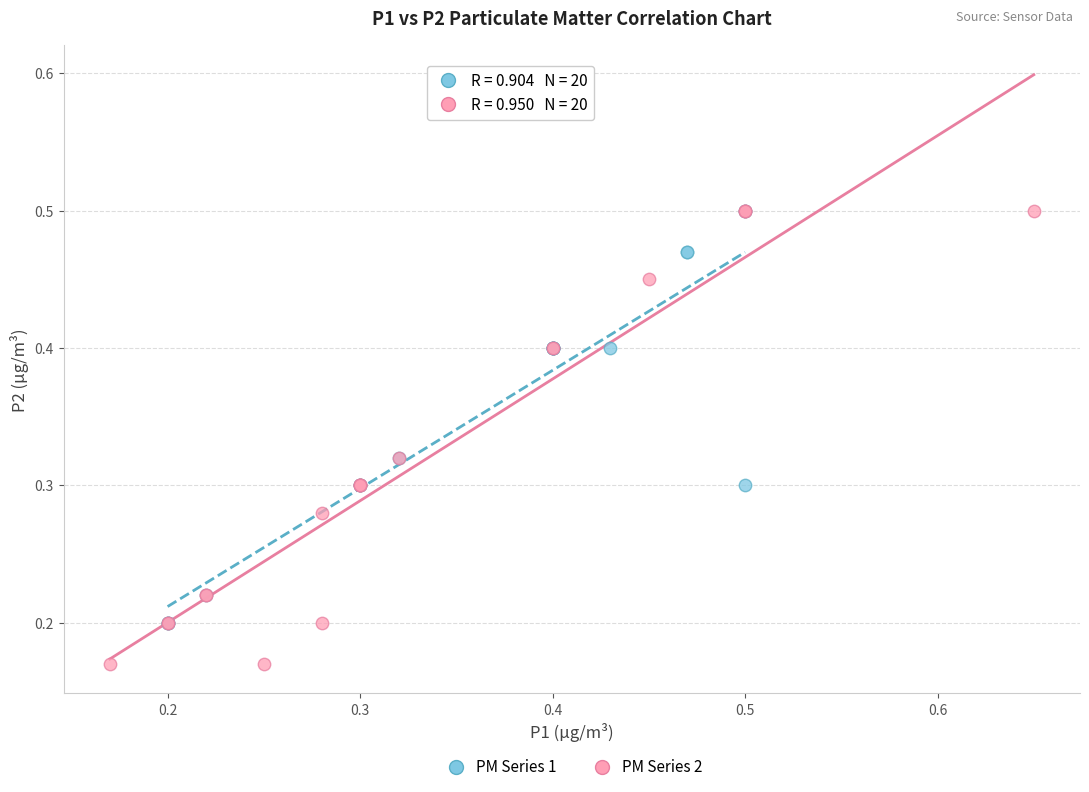

Which series reaches the minimum Y coordinate?

PM Series 2